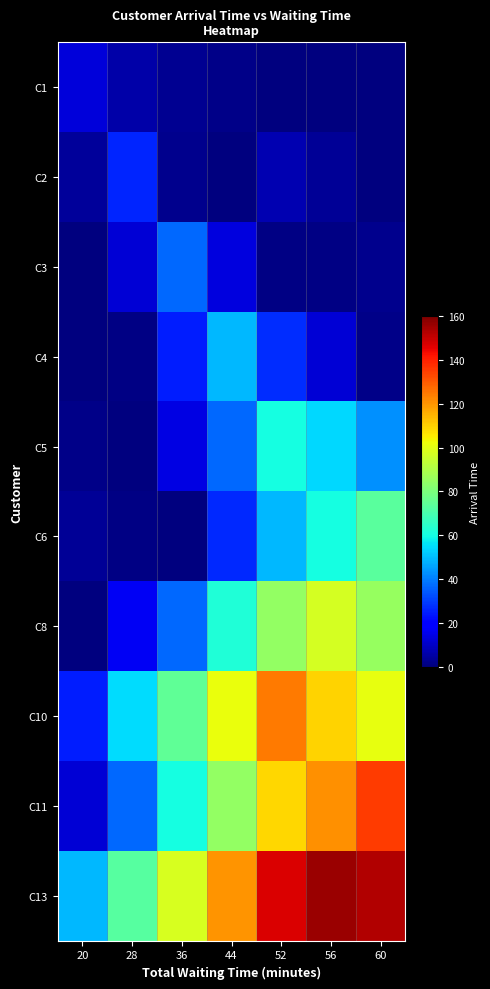

At 20, list the series in order from smallest to largest.

C8, C4, C3, C5, C6, C2, C11, C1, C10, C13